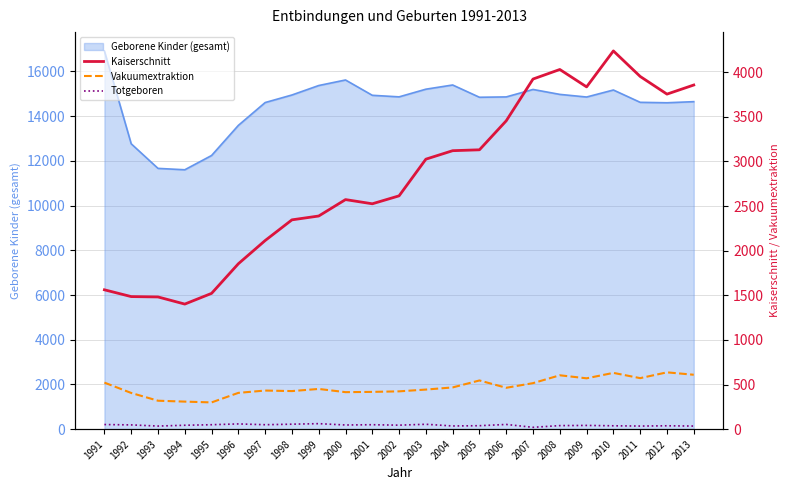

What value does the Totgeboren series have at 2001, to the nearest 5?

50